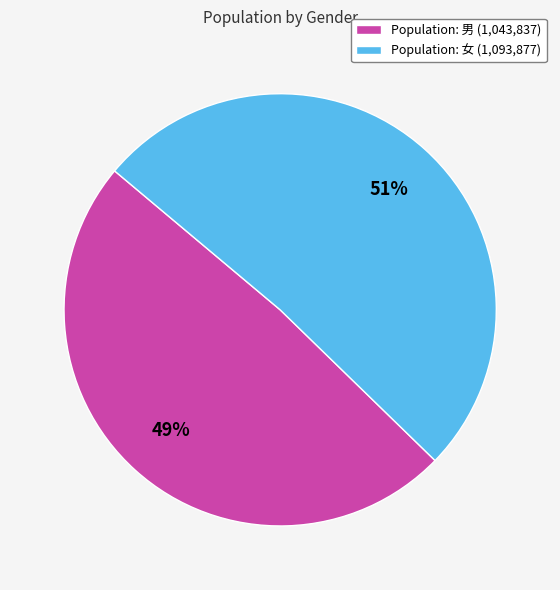

How many segments does this pie chart have?

2